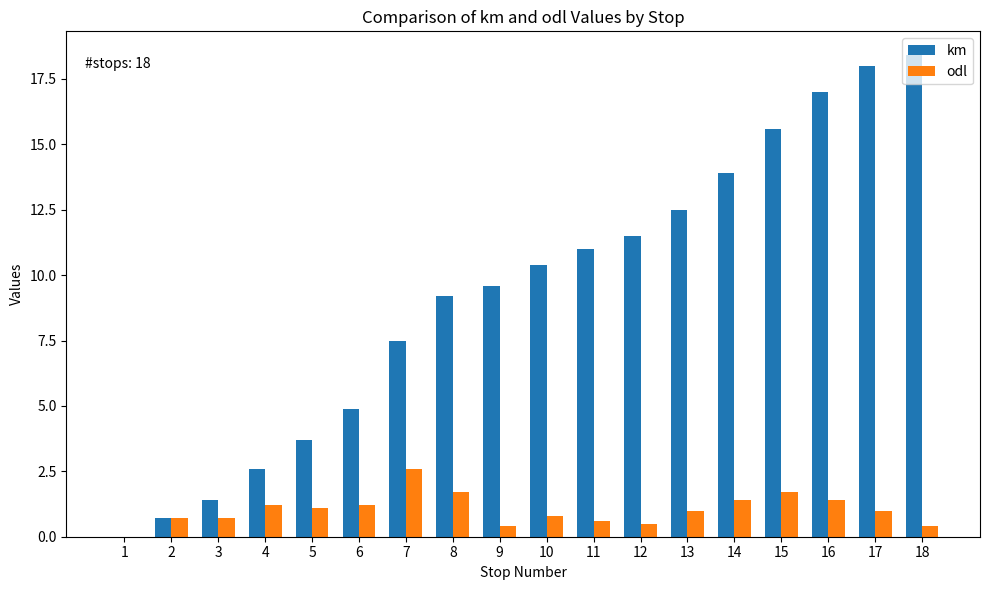

Which series changed the most between 5 and 8?

km